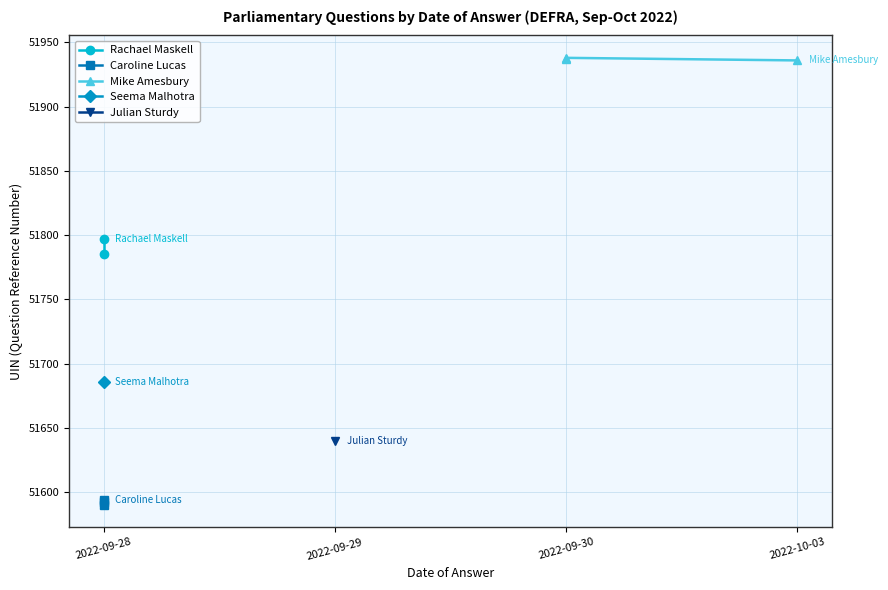

What is the difference between the maximum and minimum values?

348